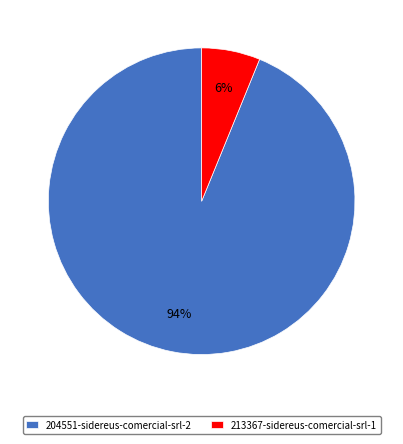

Rank the categories by value from highest to lowest.

204551-sidereus-comercial-srl-2, 213367-sidereus-comercial-srl-1